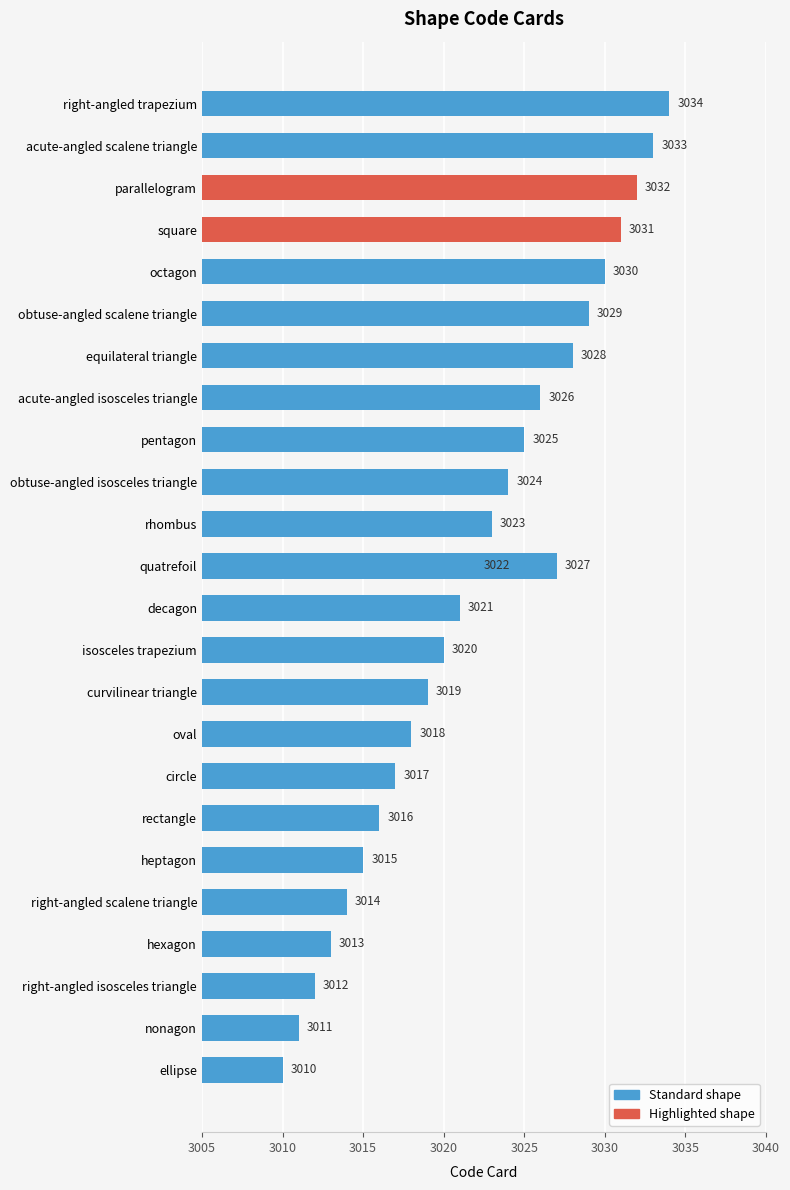

Read the value at hexagon.

3013